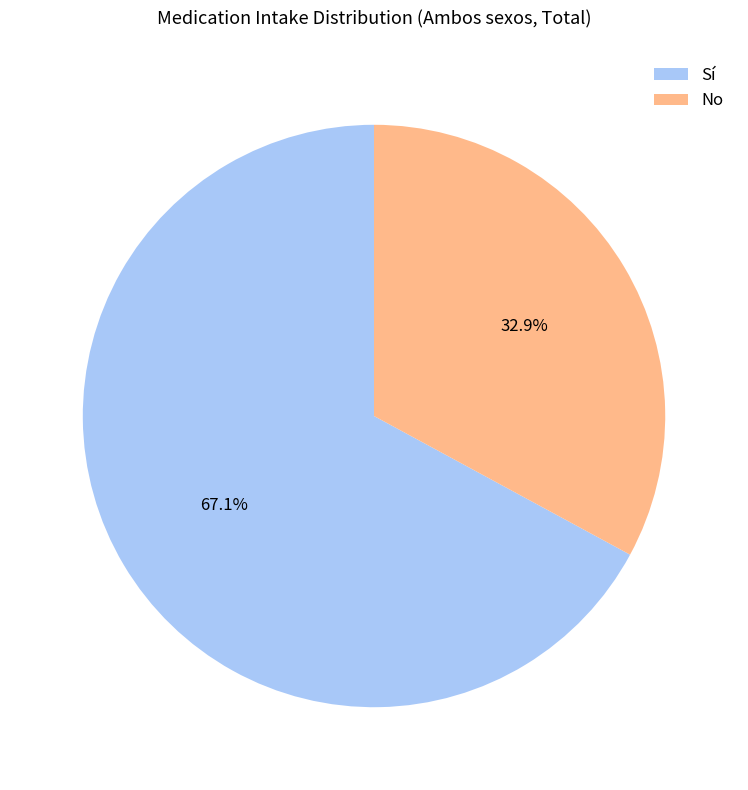

What is the ratio of the value at Sí to the value at No?

2.0